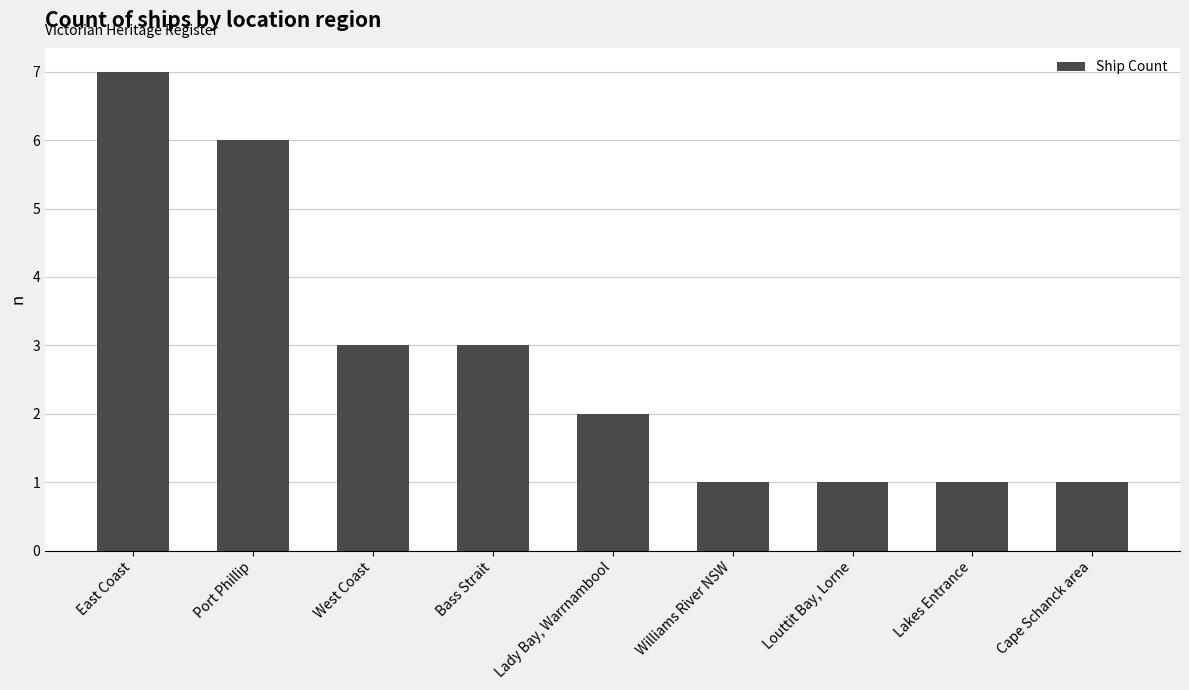

What is the smallest value displayed?

1